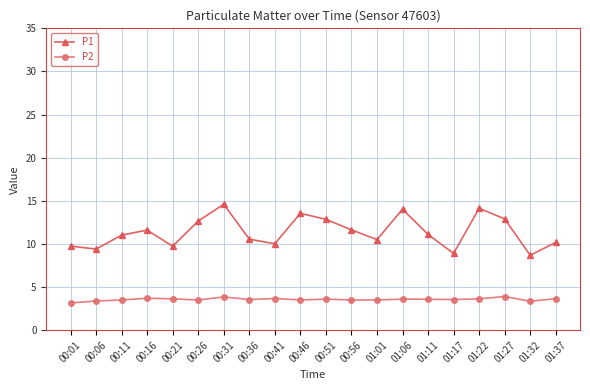

Rank the series at 00:51 from highest to lowest value.

P1, P2